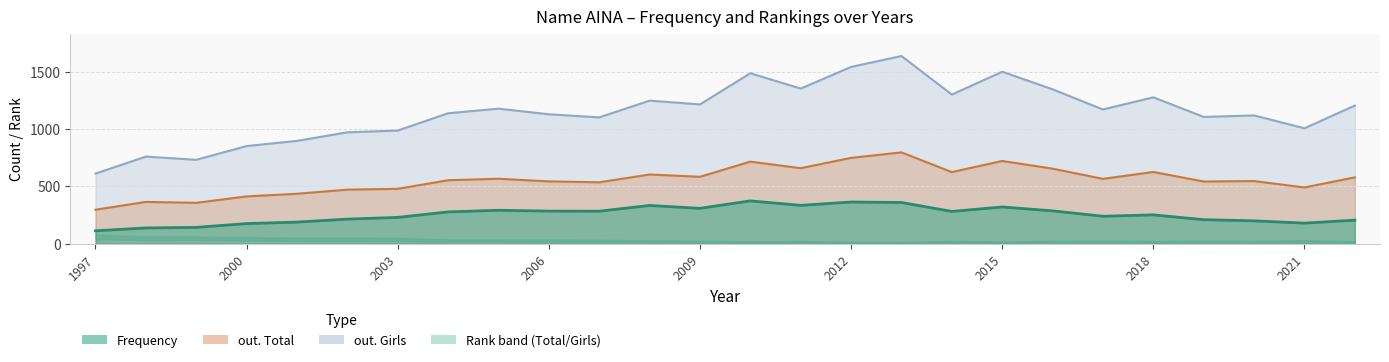

What is the spread (max minus min) of values at 2009?

906